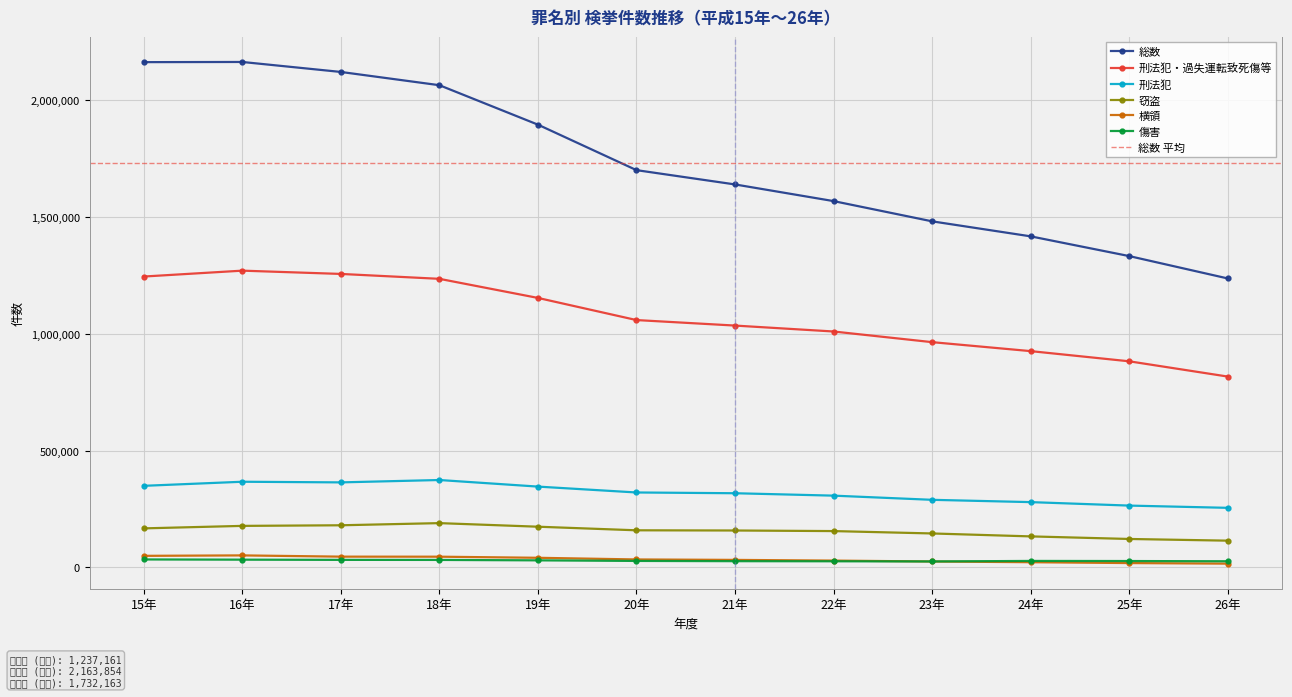

True or false: 窃盗 and 刑法犯 cross at least once.

False